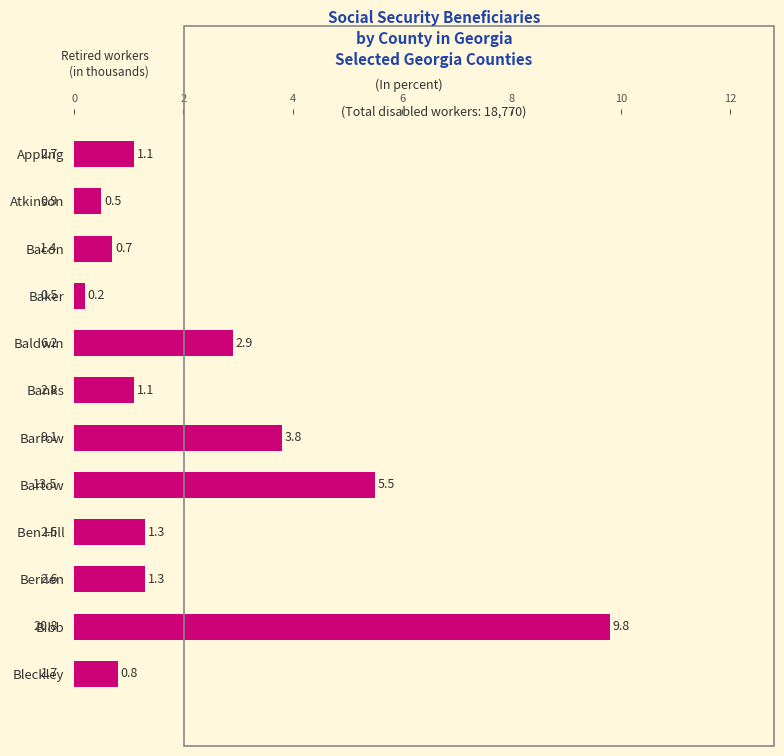

Which has a higher value, Bibb or Atkinson?

Bibb